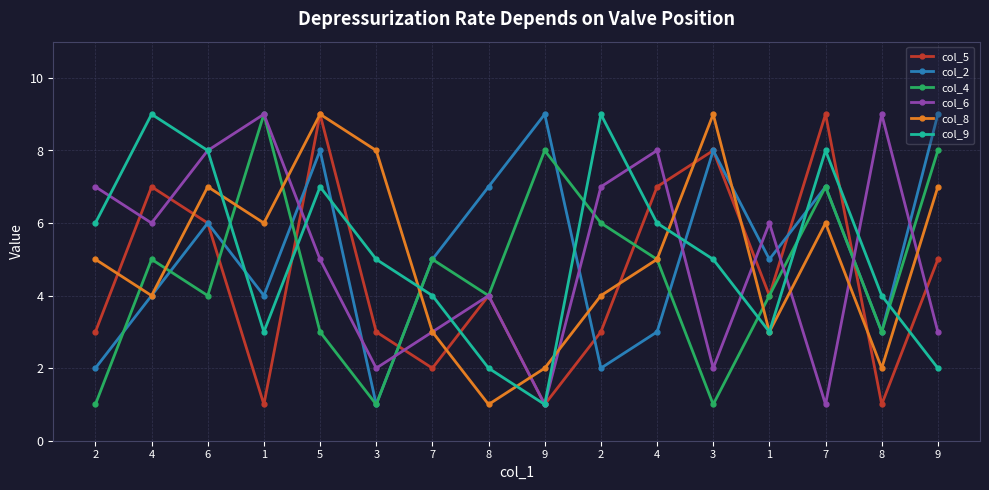

How many series are shown in this chart?

6